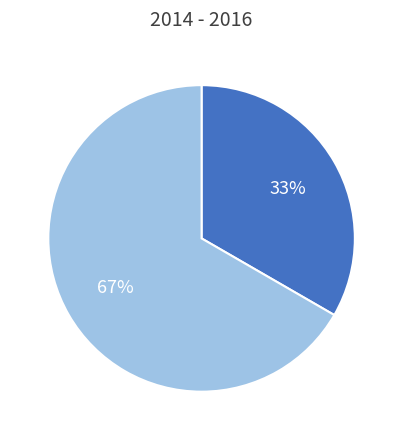

Is there a majority slice in this chart?

Yes